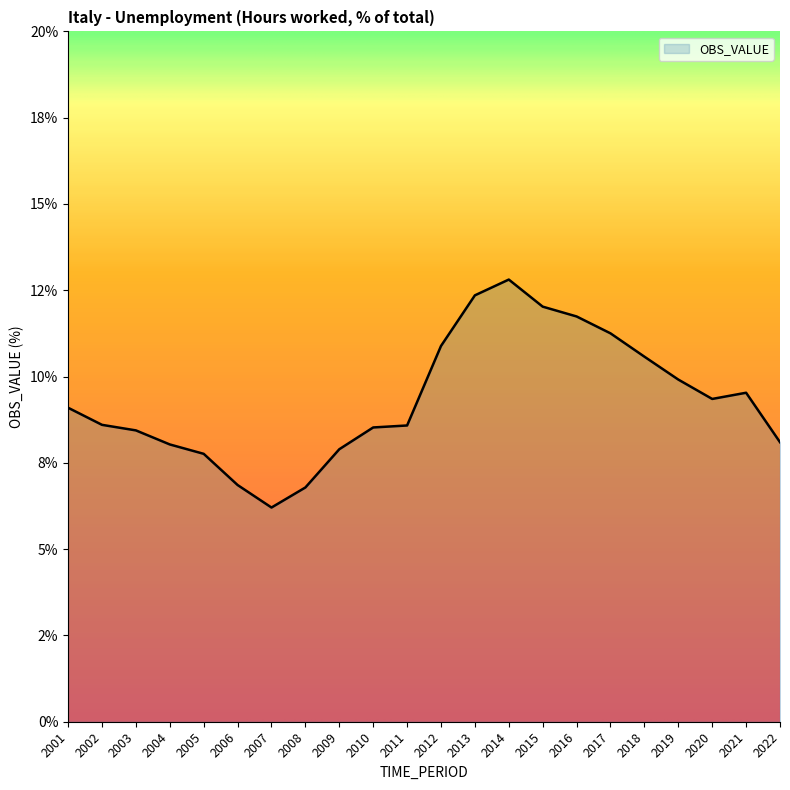

Is this an area chart (filled region under the line)?

Yes